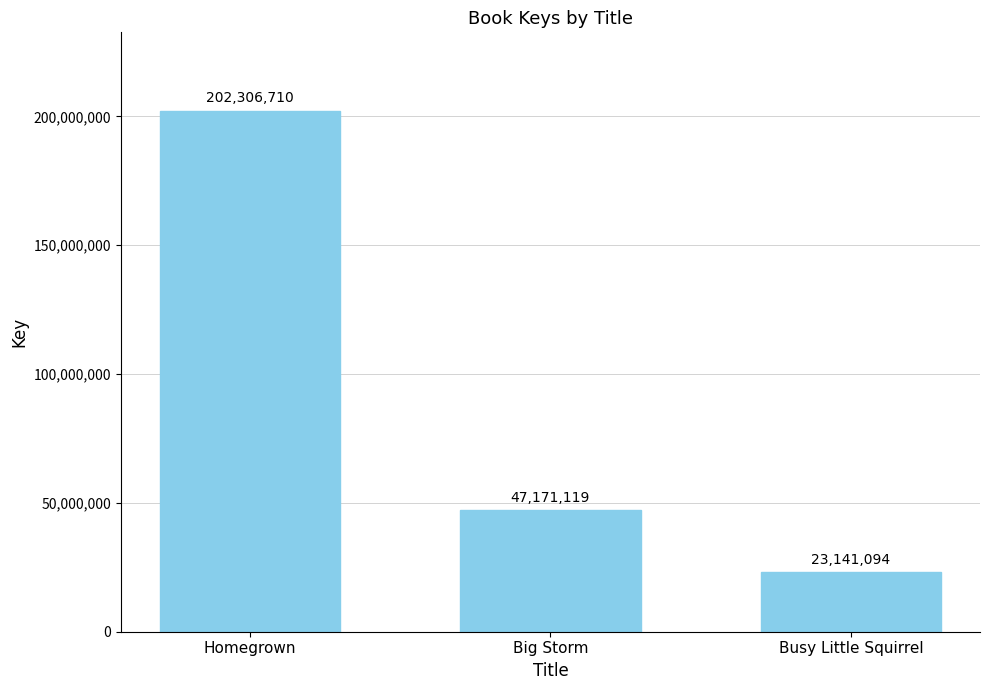

What is the change in value from Big Storm to Busy Little Squirrel?

-24030025